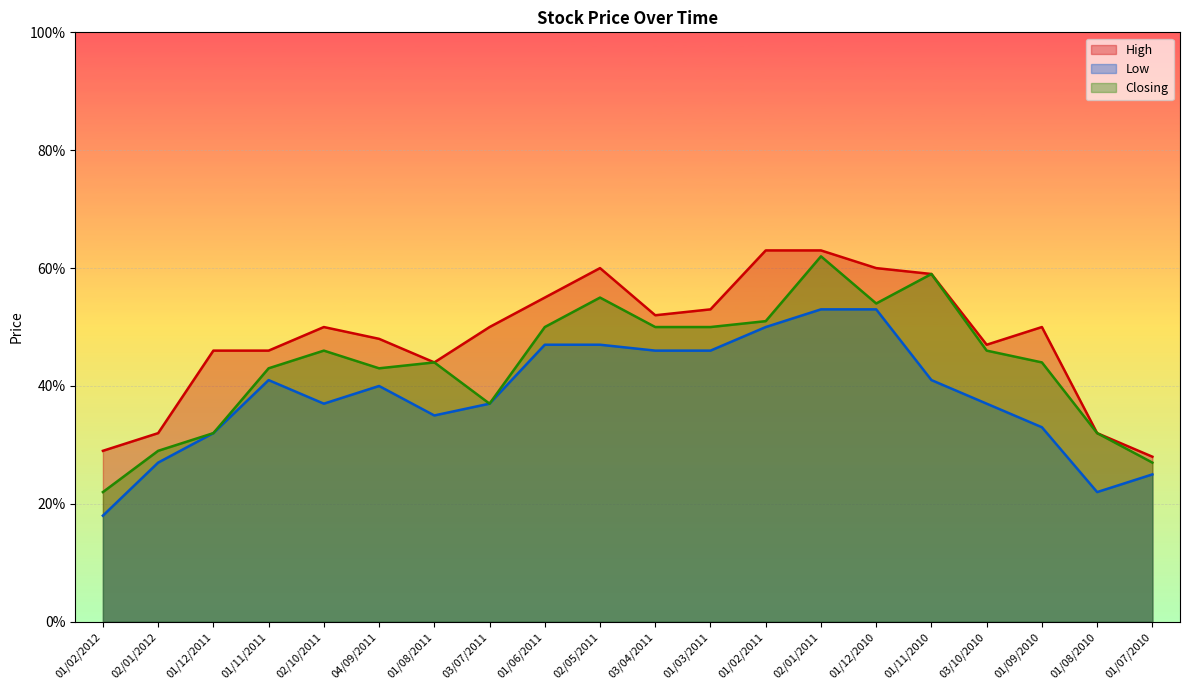

What is the label of the 20th point from the left?

01/07/2010